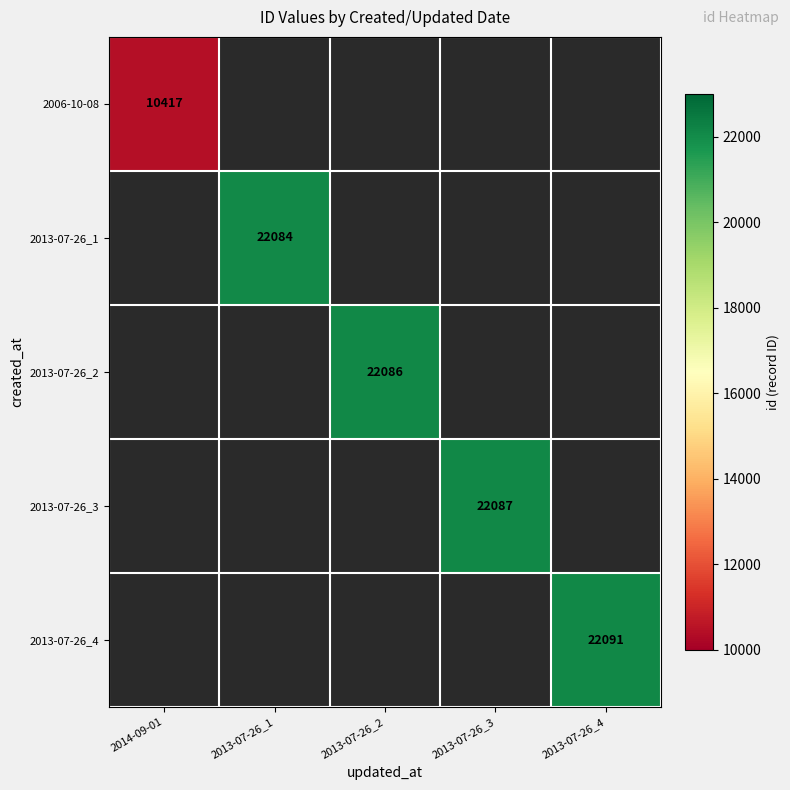

How many values in 2013-07-26_4 are above zero?

1